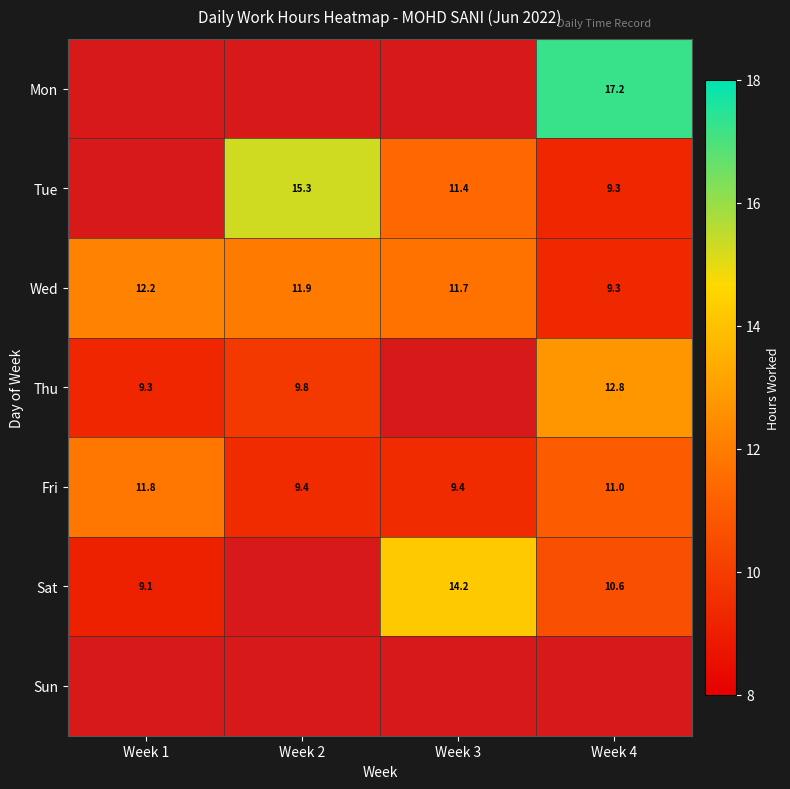

True or false: Sat has a value of 10.6 at Week 4.

True